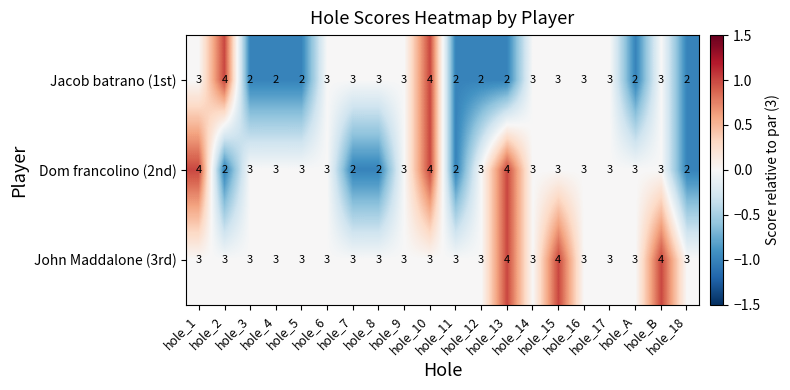

What is the sum of all John Maddalone (3rd) values?

63